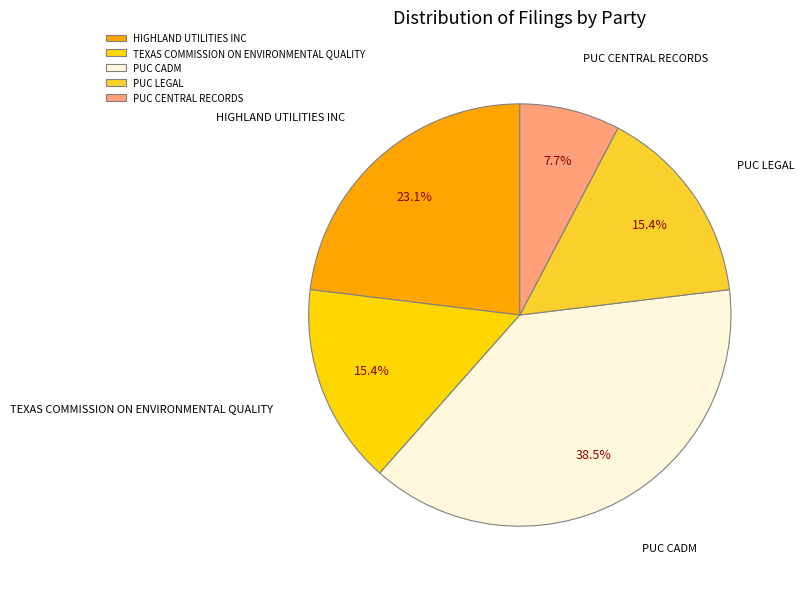

What is the ratio of the value at PUC CENTRAL RECORDS to the value at HIGHLAND UTILITIES INC?

0.3